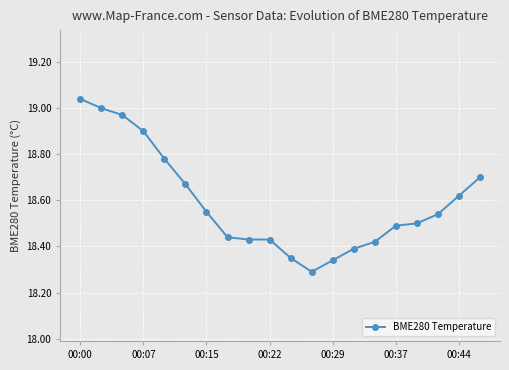

What is the sum of all values?

371.9